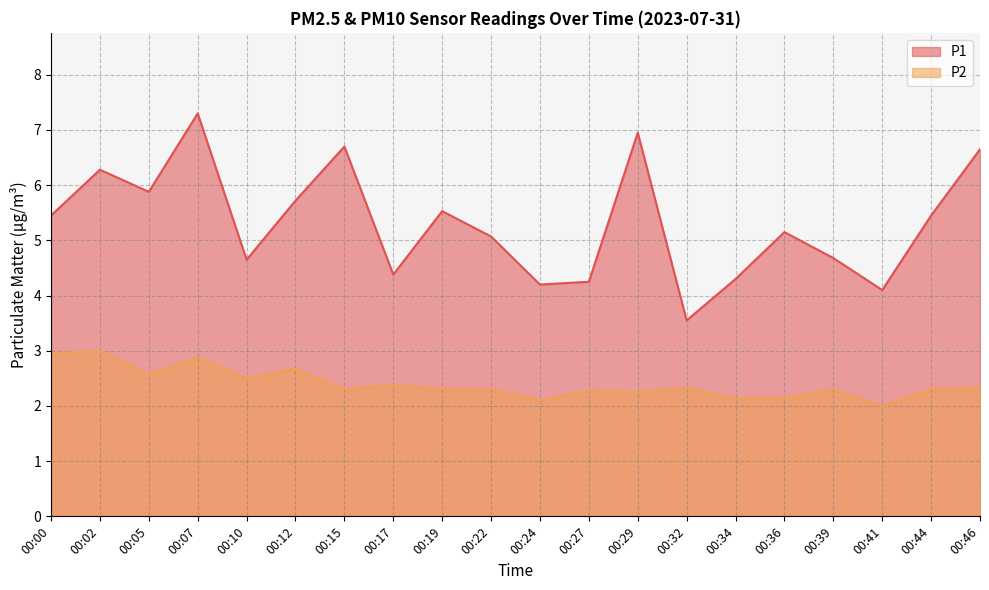

Reading right to left, extract all data points from this chart.

P1: 6.7	5.5	4.1	4.7	5.2	4.3	3.5	7.0	4.2	4.2	5.1	5.5	4.4	6.7	5.7	4.7	7.3	5.9	6.3	5.5
P2: 2.3	2.3	2.0	2.3	2.1	2.1	2.3	2.2	2.3	2.1	2.3	2.3	2.4	2.3	2.7	2.5	2.9	2.6	3.0	3.0